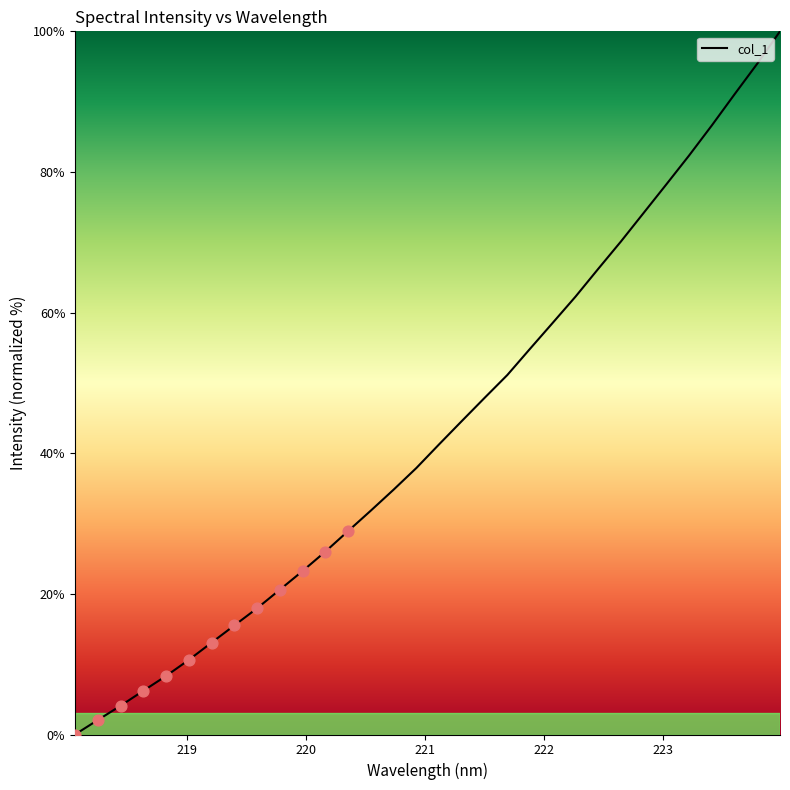

What is the greatest value displayed?

100.0